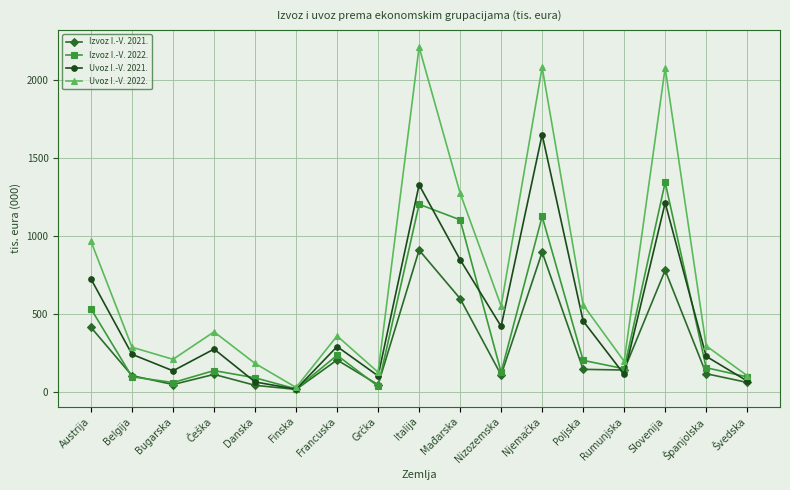

What is the label of the 12th point from the left?

Njemačka